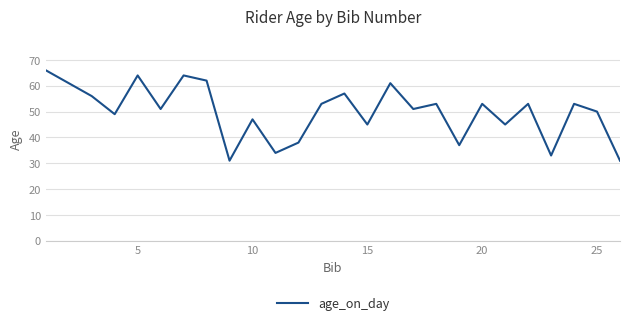

Count the number of data series in this chart.

1